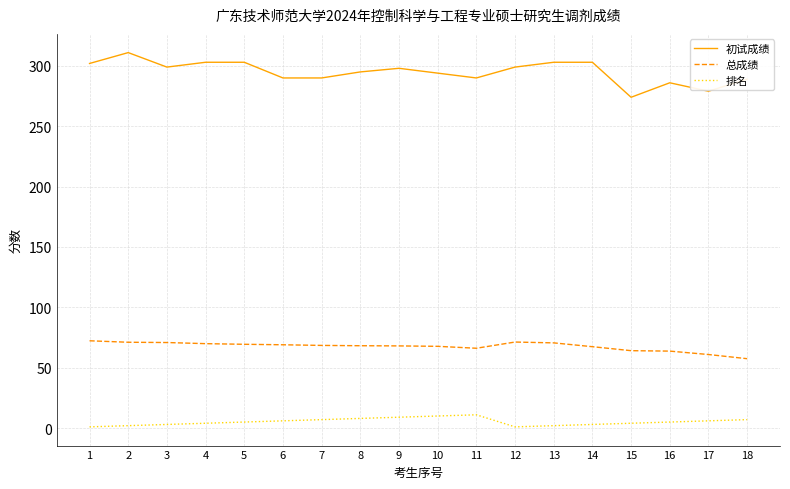

Rank the series by their maximum value, from lowest to highest.

排名, 总成绩, 初试成绩